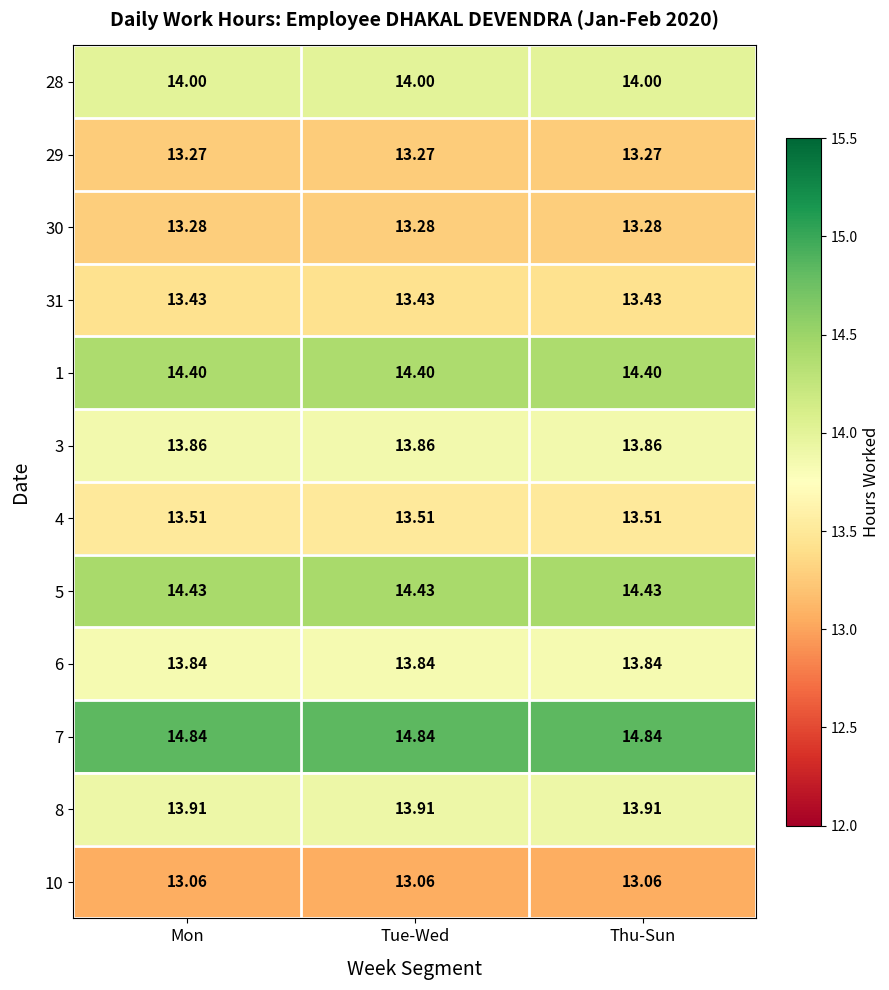

Count the number of data series in this chart.

12